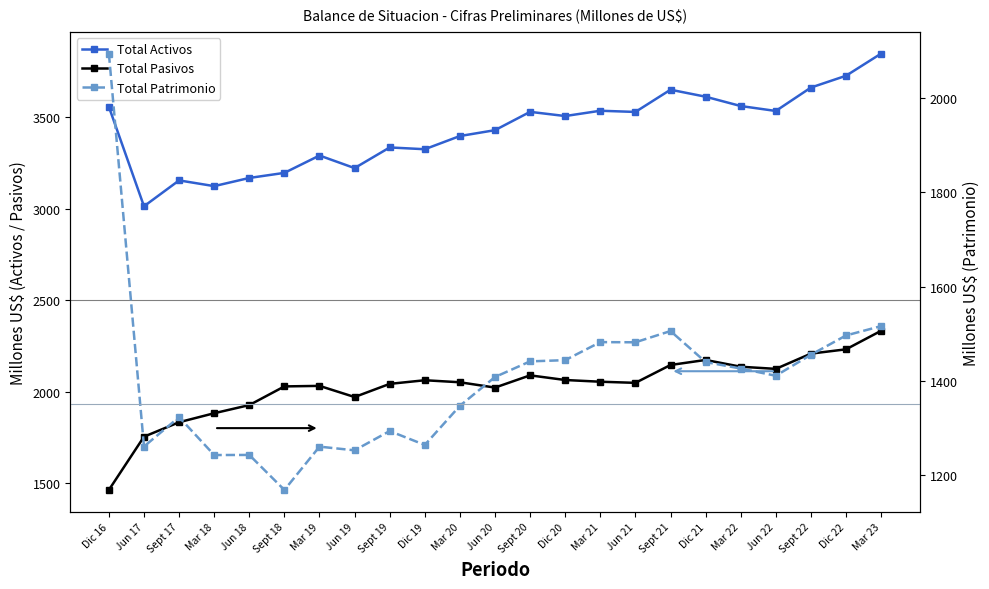

Reading right to left, transcribe all the data shown in this chart.

Total Activos: Mar 23=3848.2	Dic 22=3726.9	Sept 22=3662.4	Jun 22=3534.4	Mar 22=3561.4	Dic 21=3612.4	Sept 21=3650.6	Jun 21=3529.1	Mar 21=3535.6	Dic 20=3506.6	Sept 20=3529.6	Jun 20=3429.4	Mar 20=3397.3	Dic 19=3325.2	Sept 19=3334.9	Jun 19=3221.9	Mar 19=3290.8	Sept 18=3195.9	Jun 18=3168.1	Mar 18=3123.4	Sept 17=3154.7	Jun 17=3013.3	Dic 16=3557.0
Total Pasivos: Mar 23=2332.3	Dic 22=2230.9	Sept 22=2207.4	Jun 22=2124.0	Mar 22=2135.8	Dic 21=2172.8	Sept 21=2145.2	Jun 21=2047.6	Mar 21=2053.8	Dic 20=2063.1	Sept 20=2088.6	Jun 20=2021.7	Mar 20=2050.8	Dic 19=2061.9	Sept 19=2042.0	Jun 19=1970.0	Mar 19=2031.0	Sept 18=2028.2	Jun 18=1926.0	Mar 18=1881.5	Sept 17=1832.3	Jun 17=1753.2	Dic 16=1462.0
Total Patrimonio: Mar 23=1515.9	Dic 22=1496.0	Sept 22=1455.0	Jun 22=1410.4	Mar 22=1425.7	Dic 21=1439.5	Sept 21=1505.4	Jun 21=1481.5	Mar 21=1481.8	Dic 20=1443.5	Sept 20=1441.0	Jun 20=1407.7	Mar 20=1346.5	Dic 19=1263.3	Sept 19=1292.9	Jun 19=1251.9	Mar 19=1259.7	Sept 18=1167.7	Jun 18=1242.1	Mar 18=1241.9	Sept 17=1322.4	Jun 17=1260.0	Dic 16=2095.0